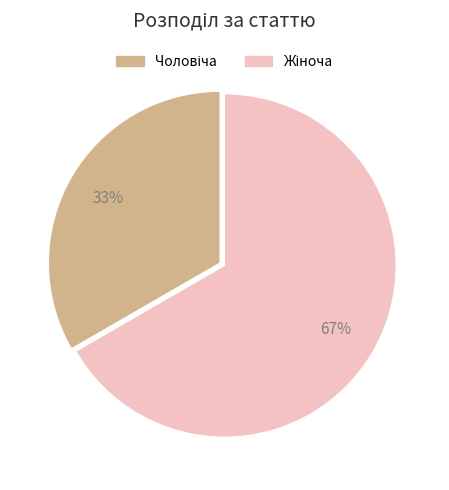

Is there a majority slice in this chart?

Yes